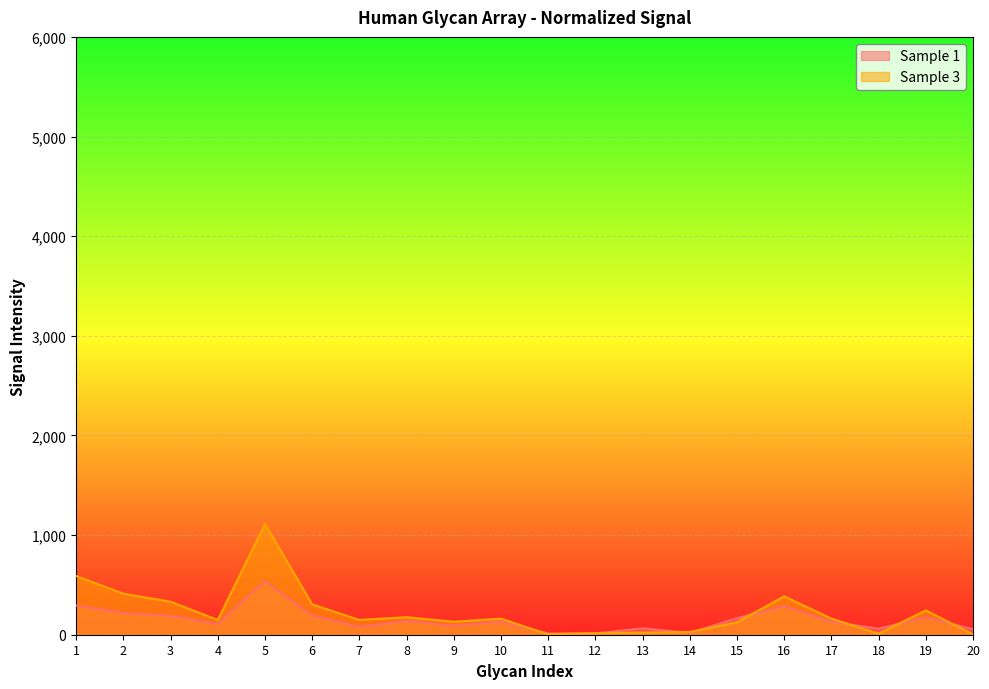

At which category does Sample 1 reach its first local valley?

4